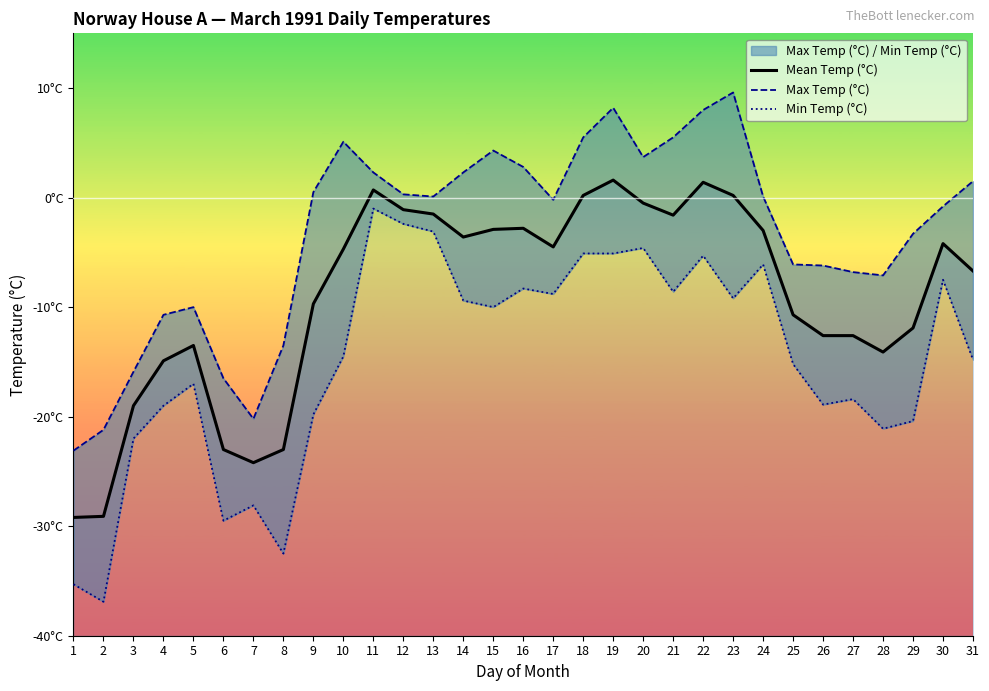

How many lines are shown in the chart?

3